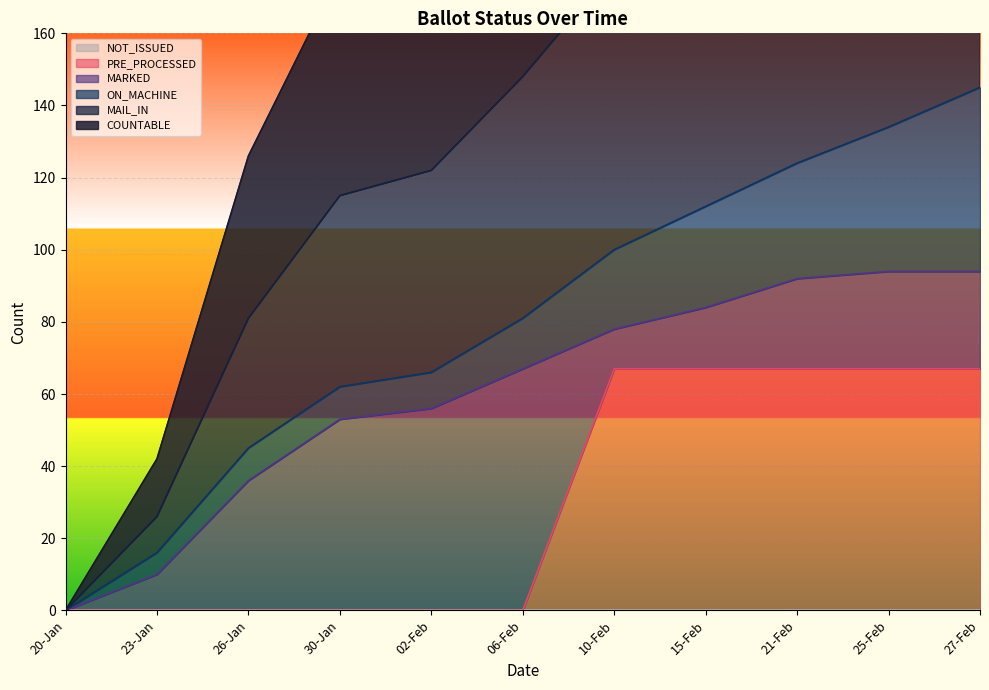

How many values in MAIL_IN are above zero?

10